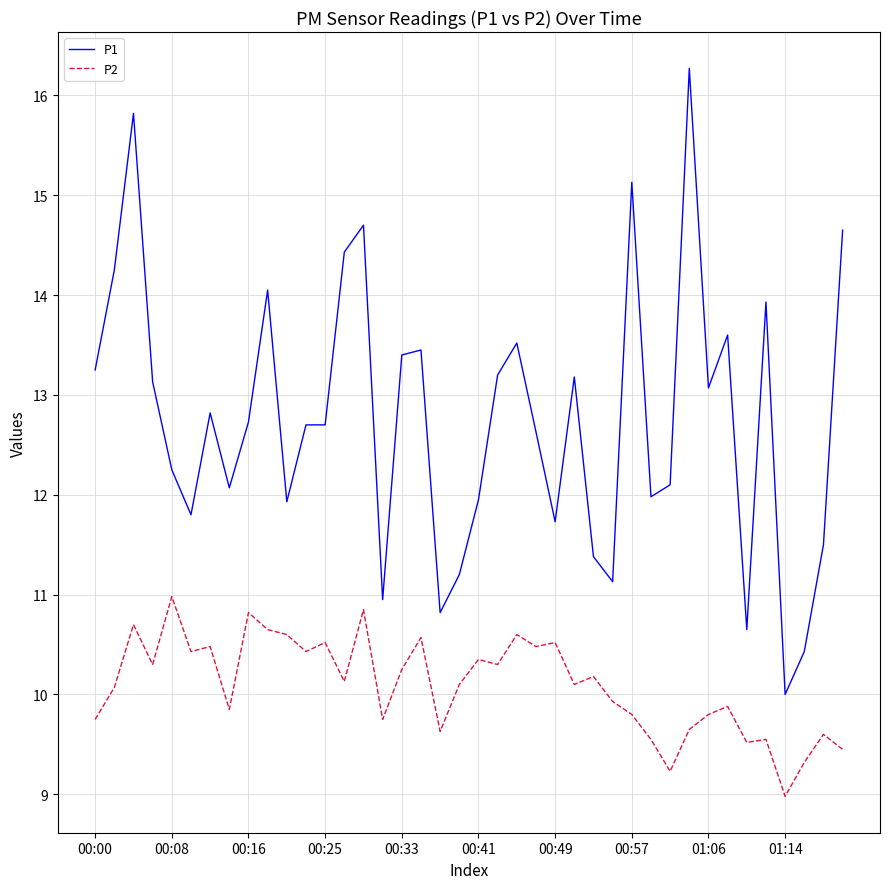

What is the difference between the maximum and minimum values in the P1 series?

6.3